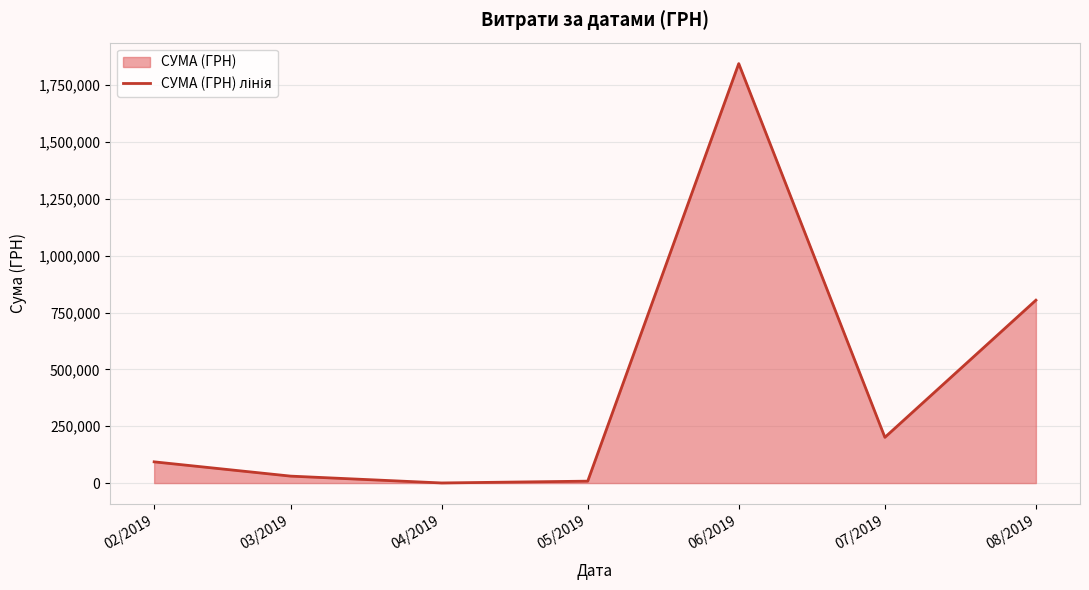

Reading right to left, extract all data points from this chart.

08/2019=804347.3	07/2019=201149.5	06/2019=1844901.9	05/2019=8437.0	04/2019=496.0	03/2019=30578.8	02/2019=93376.6